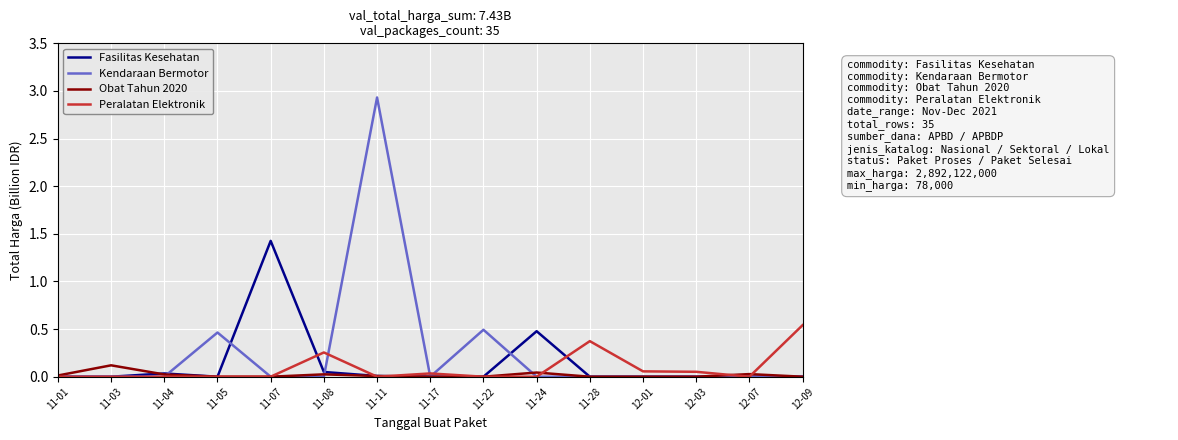

What is the difference between the maximum and second lowest values in the Kendaraan Bermotor series?

2.9